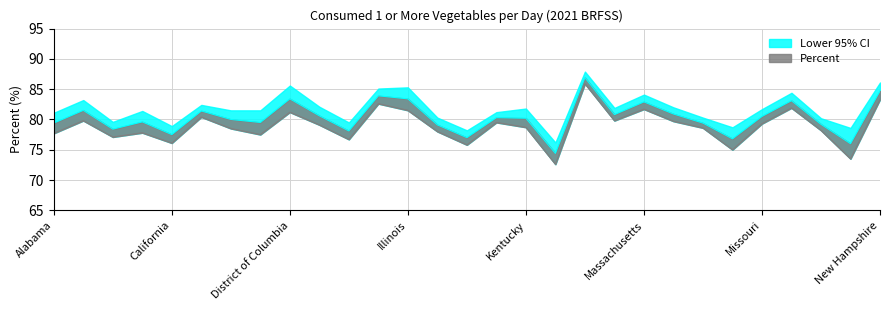

Which series has the largest total across all categories?

Percent